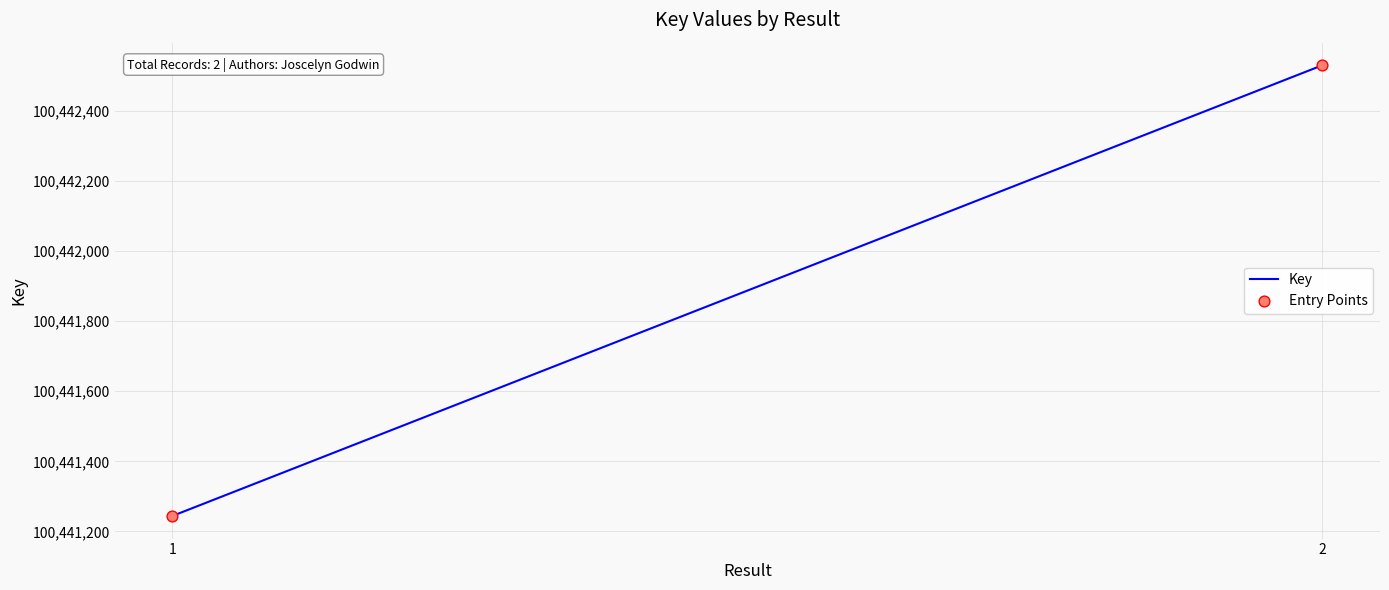

What is the range of Y values (max minus min)?

1286